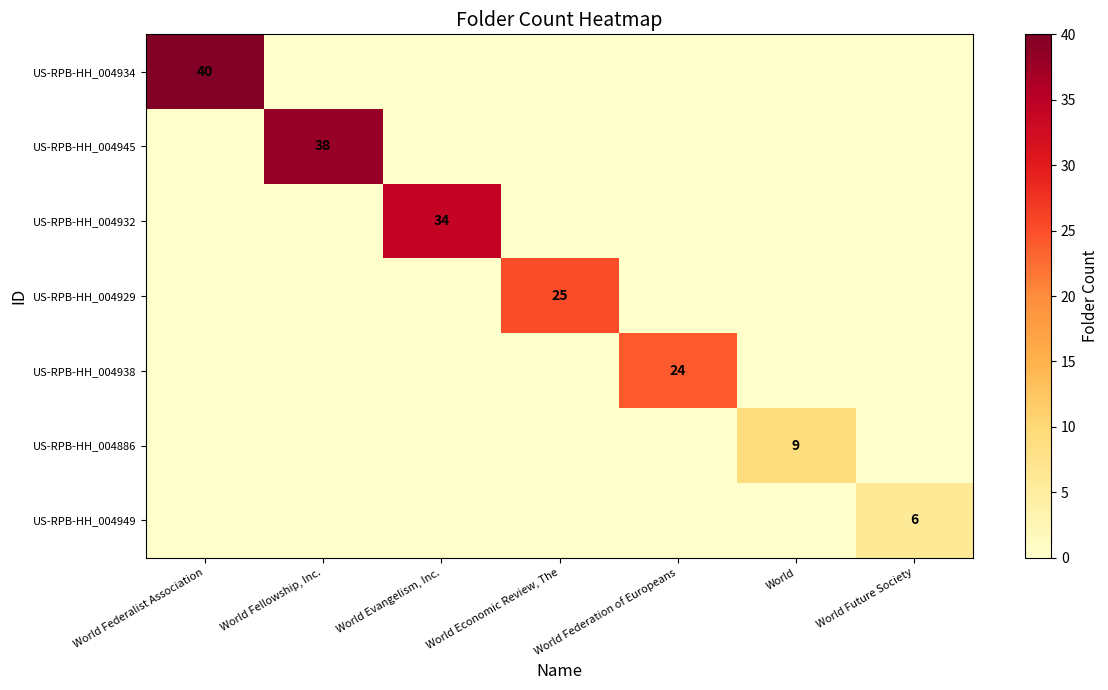

The US-RPB-HH_004932 series shows 12 at World Evangelism, Inc.. True or false?

False